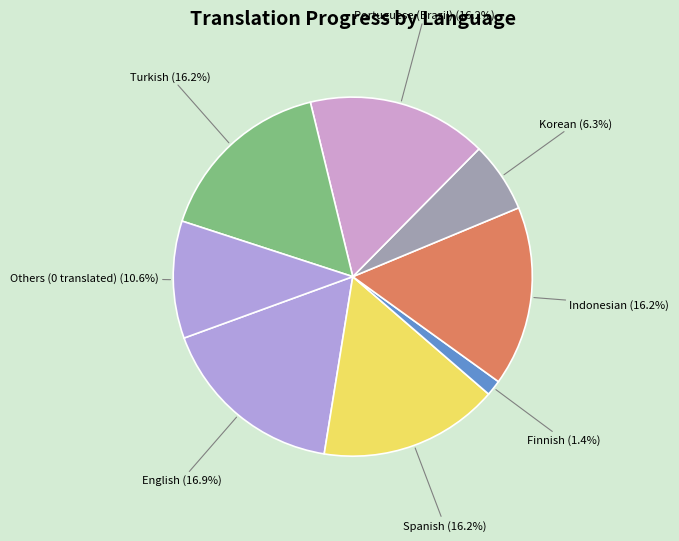

Which category has the biggest portion of the pie?

English